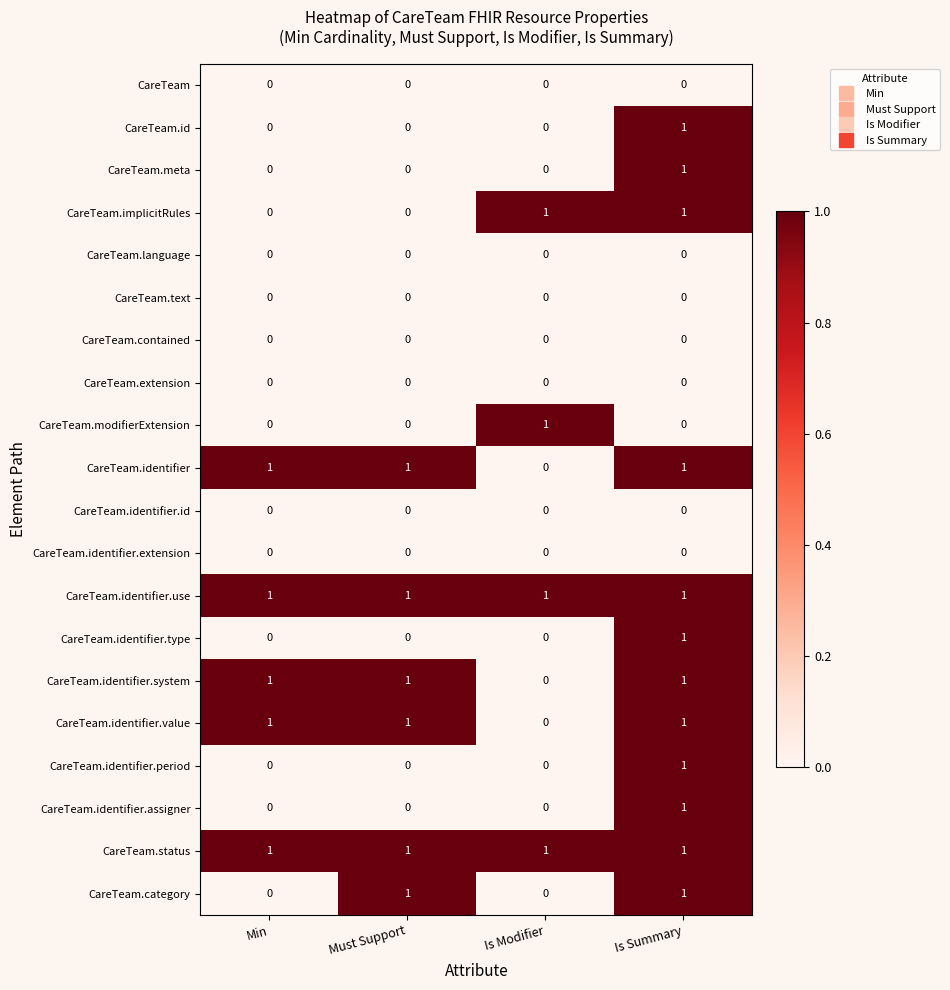

At how many categories does at least one series exceed 0?

4